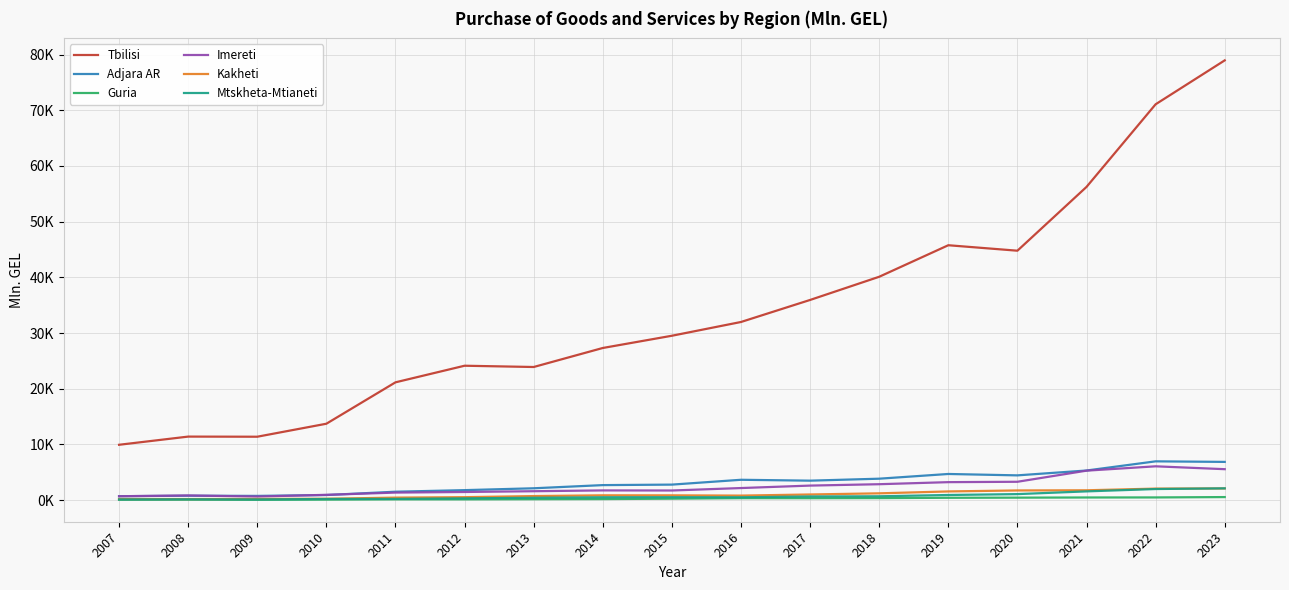

Reading left to right, extract all data points from this chart.

Tbilisi: 2007=9931.0	2008=11400.4	2009=11378.3	2010=13711.4	2011=21146.5	2012=24128.5	2013=23899.6	2014=27314.8	2015=29513.2	2016=31984.5	2017=35942.3	2018=40106.1	2019=45768.9	2020=44786.5	2021=56242.7	2022=71082.5	2023=78969.9
Adjara AR: 2007=698.7	2008=784.0	2009=749.3	2010=904.4	2011=1501.6	2012=1784.3	2013=2117.6	2014=2687.4	2015=2776.7	2016=3645.1	2017=3486.7	2018=3839.3	2019=4687.0	2020=4437.4	2021=5309.4	2022=6956.3	2023=6857.0
Guria: 2007=67.2	2008=87.2	2009=56.3	2010=85.3	2011=128.9	2012=128.2	2013=155.2	2014=178.5	2015=253.3	2016=341.8	2017=336.7	2018=354.6	2019=409.6	2020=434.4	2021=464.9	2022=474.2	2023=538.8
Imereti: 2007=685.2	2008=830.7	2009=634.9	2010=941.8	2011=1343.8	2012=1452.5	2013=1591.5	2014=1735.3	2015=1719.3	2016=2159.4	2017=2601.0	2018=2849.8	2019=3219.0	2020=3285.7	2021=5281.7	2022=6063.9	2023=5548.0
Kakheti: 2007=190.7	2008=179.8	2009=201.5	2010=236.0	2011=441.7	2012=521.6	2013=718.9	2014=854.1	2015=848.6	2016=804.8	2017=1006.0	2018=1211.4	2019=1551.7	2020=1730.0	2021=1758.7	2022=2060.2	2023=2087.7
Mtskheta-Mtianeti: 2007=113.6	2008=136.1	2009=114.2	2010=198.5	2011=213.1	2012=308.9	2013=416.0	2014=501.4	2015=514.3	2016=500.5	2017=647.6	2018=679.9	2019=911.8	2020=1070.9	2021=1560.8	2022=1982.9	2023=2106.5